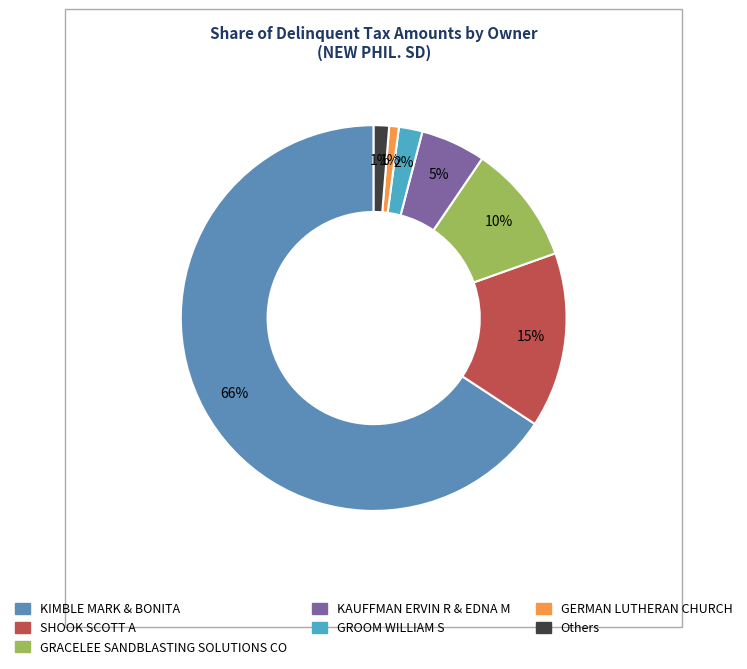

How many segments does this pie chart have?

7